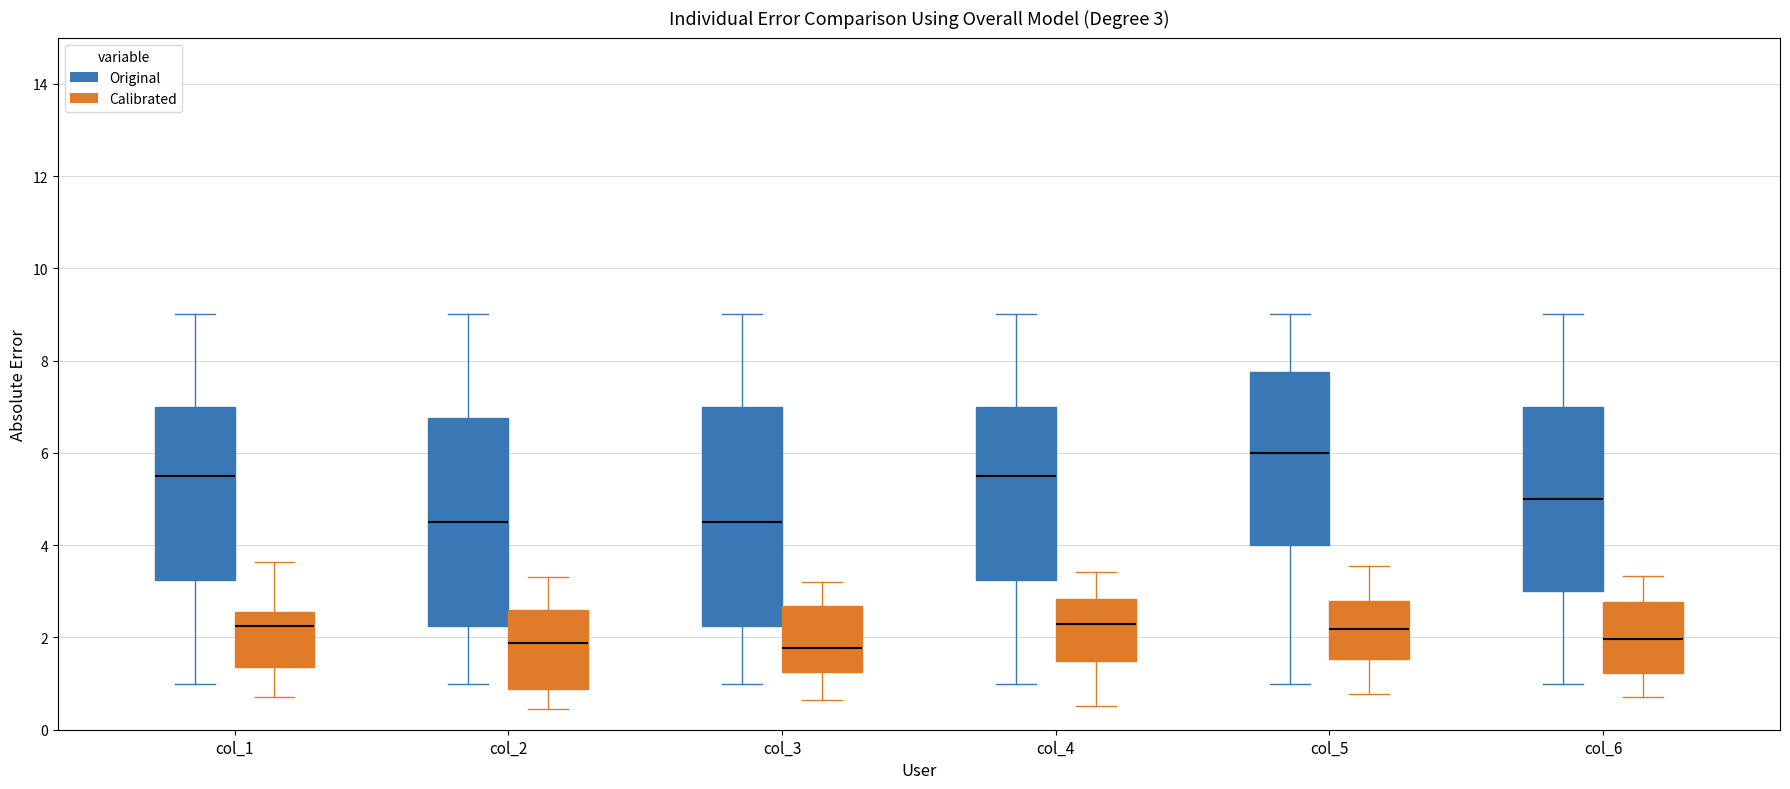

Which box has the highest median line?

col_5 (Original)